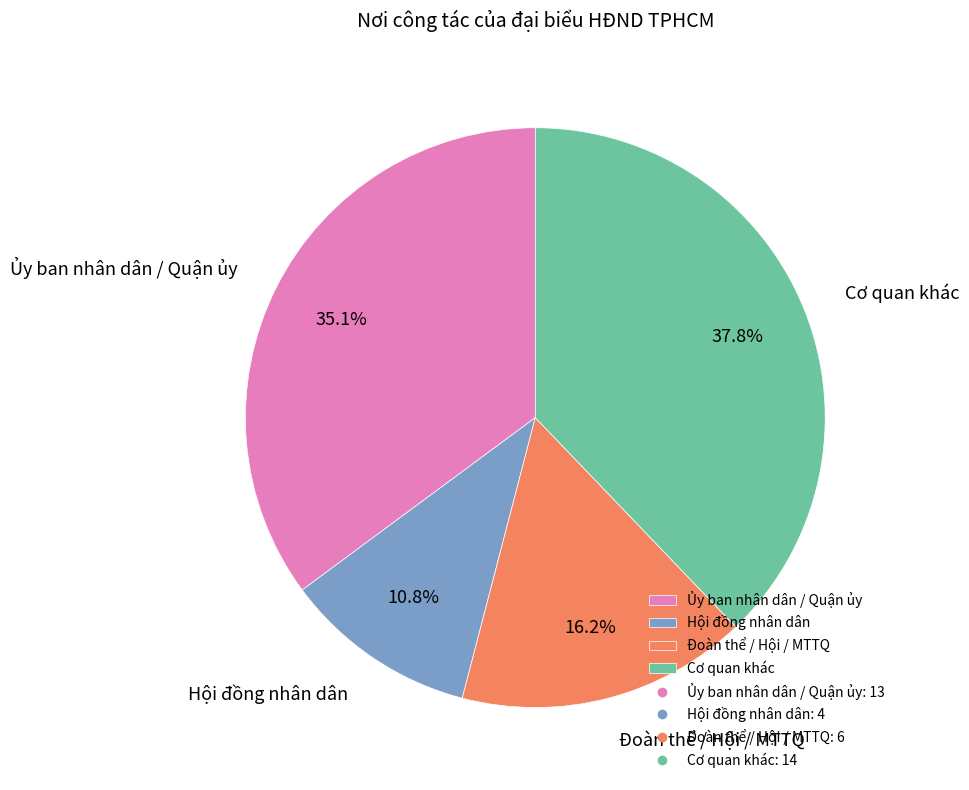

Is the sum of Cơ quan khác and Ủy ban nhân dân / Quận ủy greater than half?

Yes